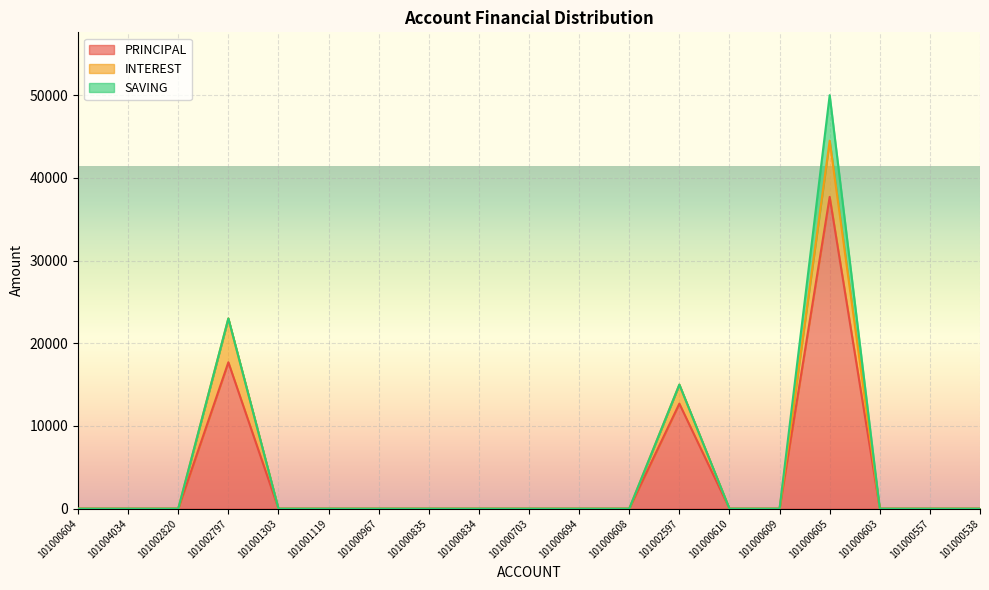

At which category is the sum across all series the highest?

101000605